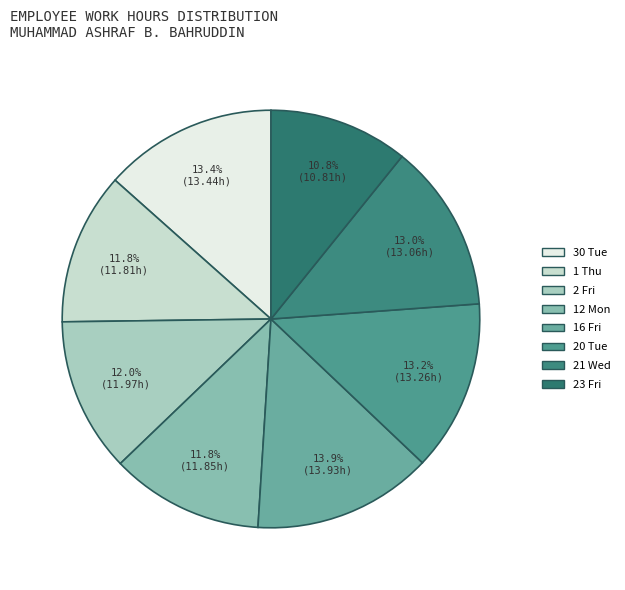

Which slice is the smallest?

23 Fri